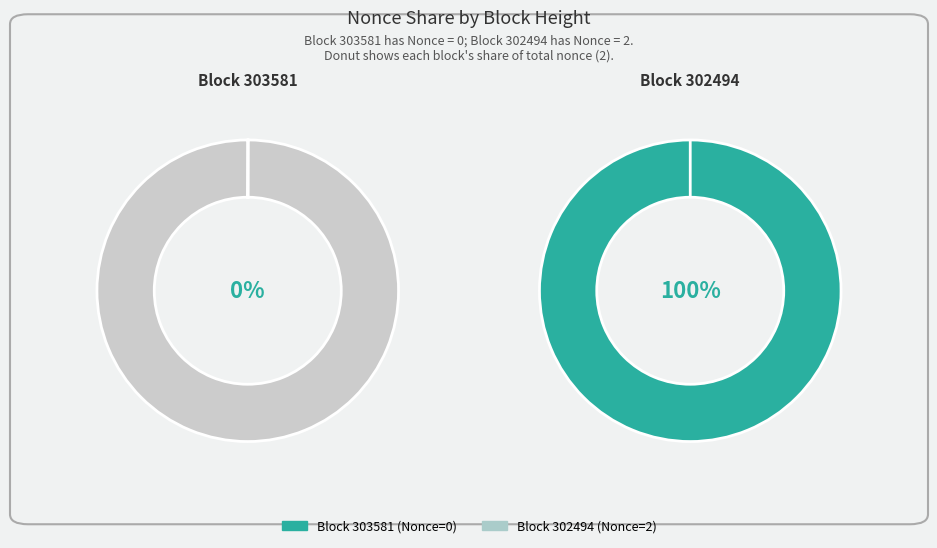

Count the number of slices in the pie.

2